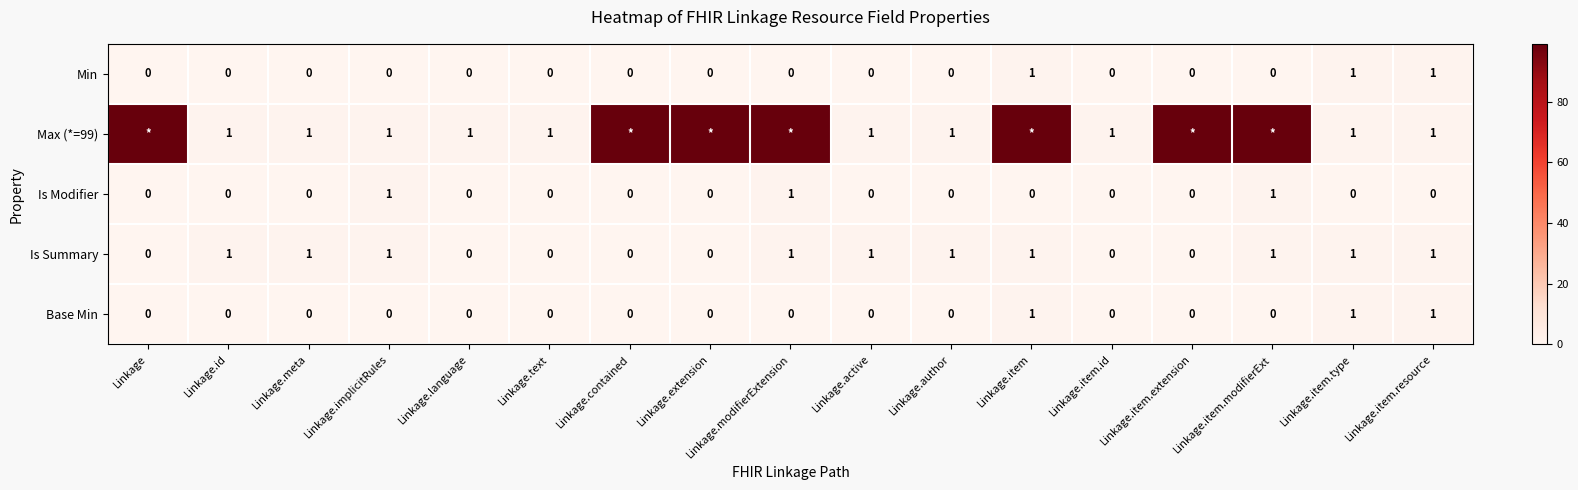

The value of Min at Linkage.id is 0. True or false?

True